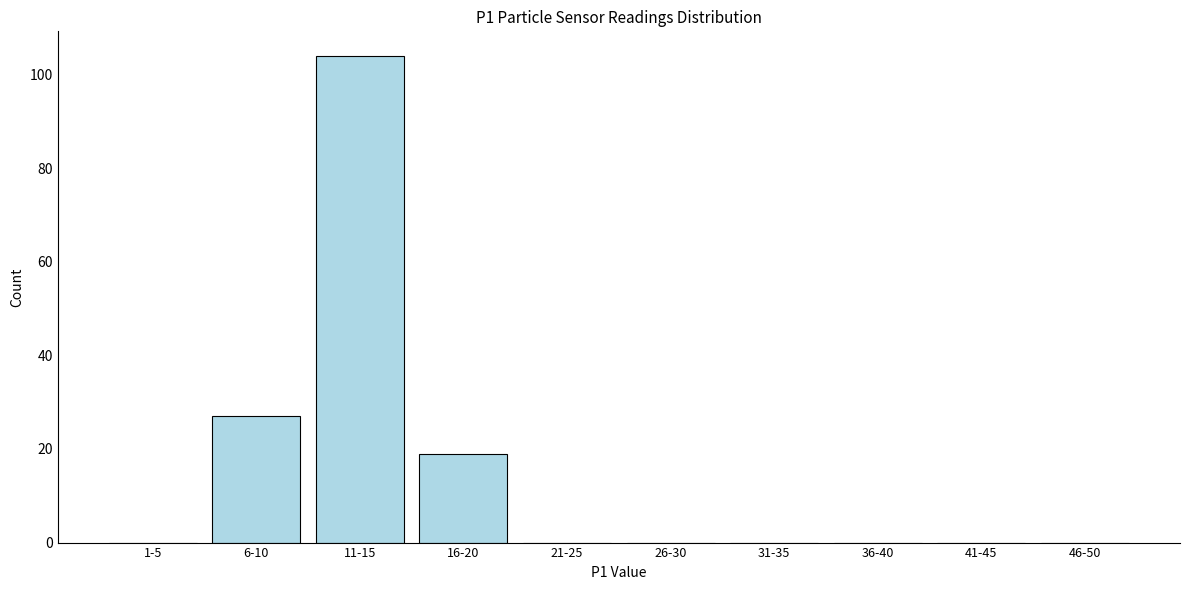

Reading left to right, extract all data points from this chart.

1-5=0	6-10=27	11-15=104	16-20=19	21-25=0	26-30=0	31-35=0	36-40=0	41-45=0	46-50=0